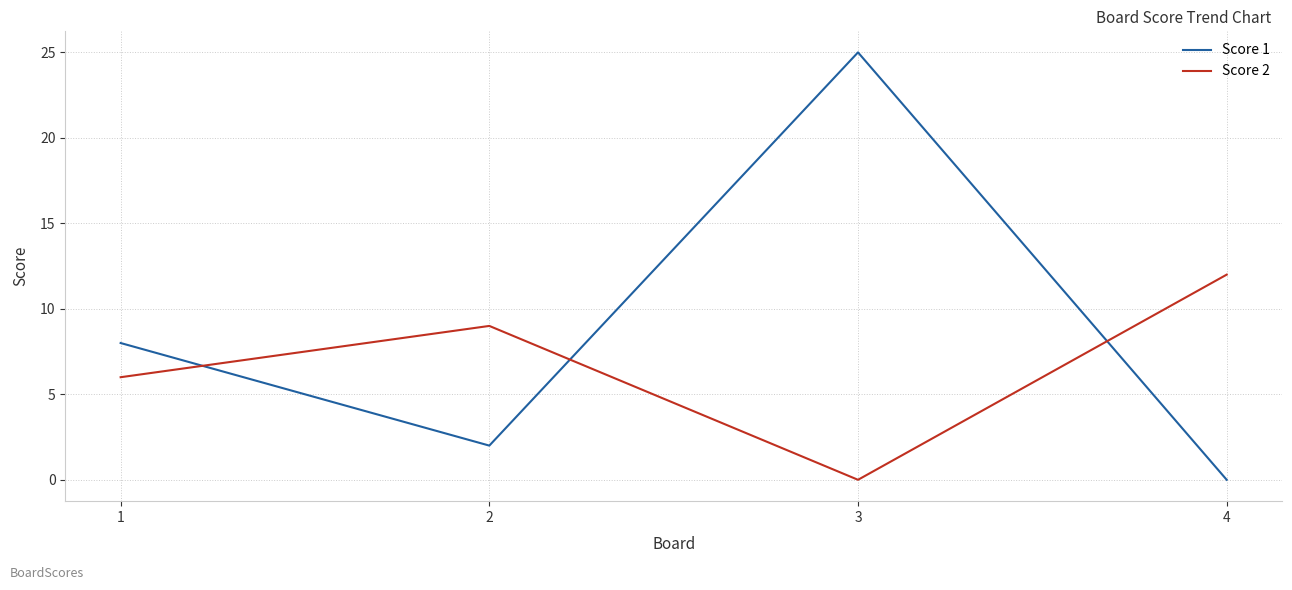

How many lines are shown in the chart?

2